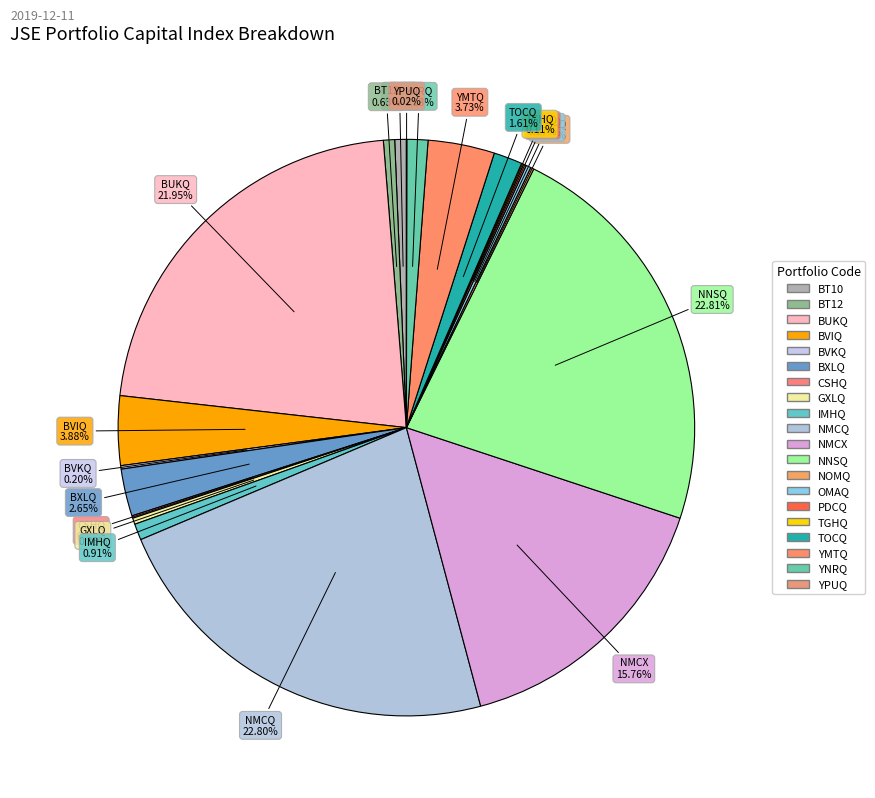

Is it true that YMTQ is 4% of the pie?

True